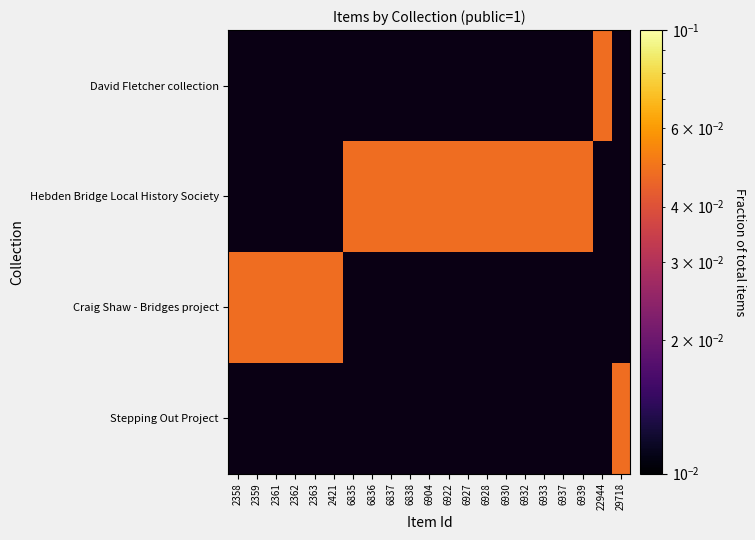

Which has a higher value, 2361 or 6927?

6927